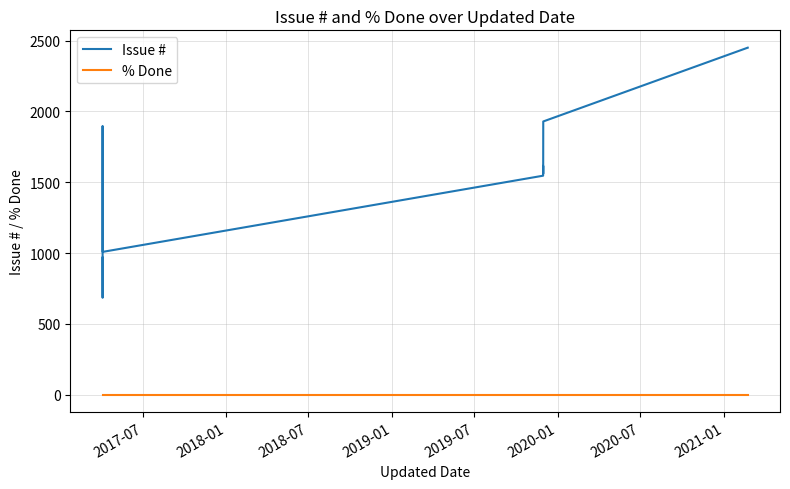

What are all the series names shown in the legend?

Issue #, % Done